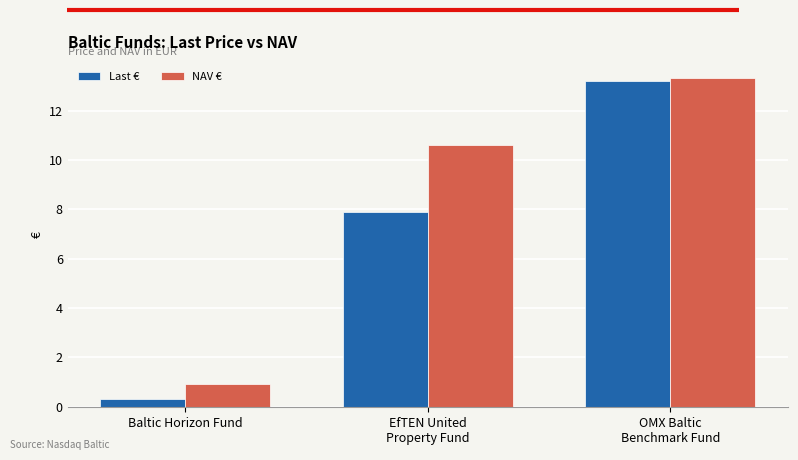

What is the sum of all Last € values?

21.4